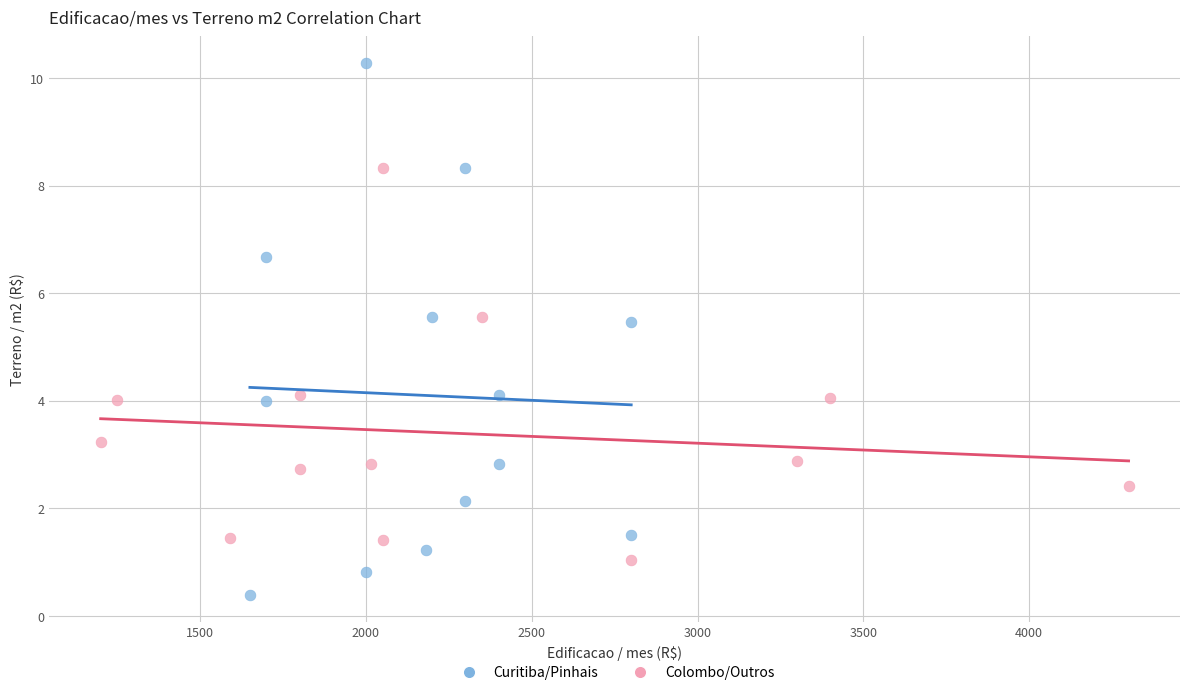

Which series has the largest Y range (max minus min)?

Curitiba/Pinhais